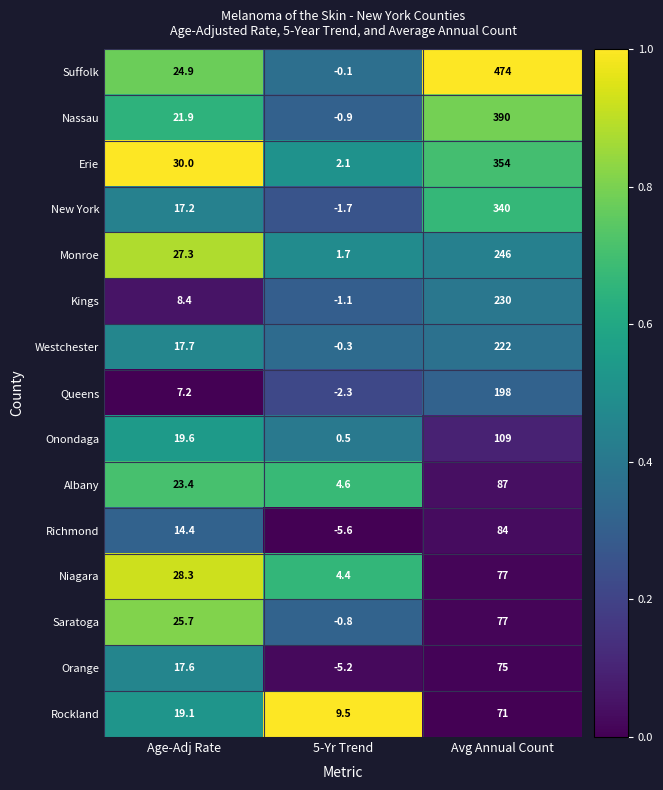

True or false: Orange has a value of -8.4 at 5-Yr Trend.

False